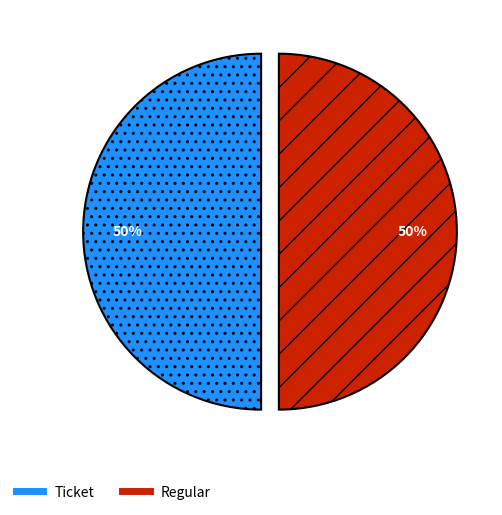

What is the ratio of the value at Regular to the value at Ticket?

1.0